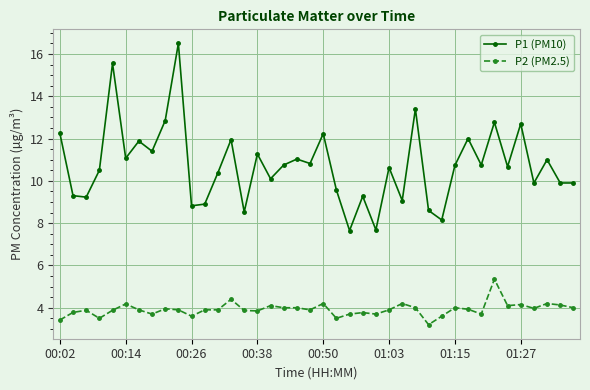

What is the difference between the second highest and minimum values in the P2 (PM2.5) series?

1.2